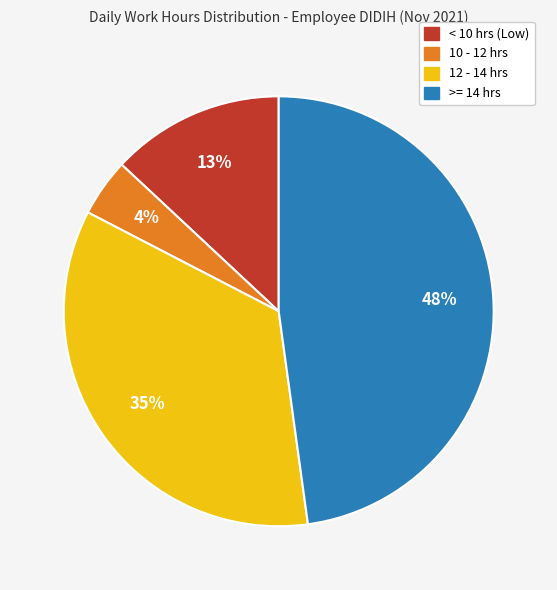

To the nearest percent, what is the average slice percentage?

25%